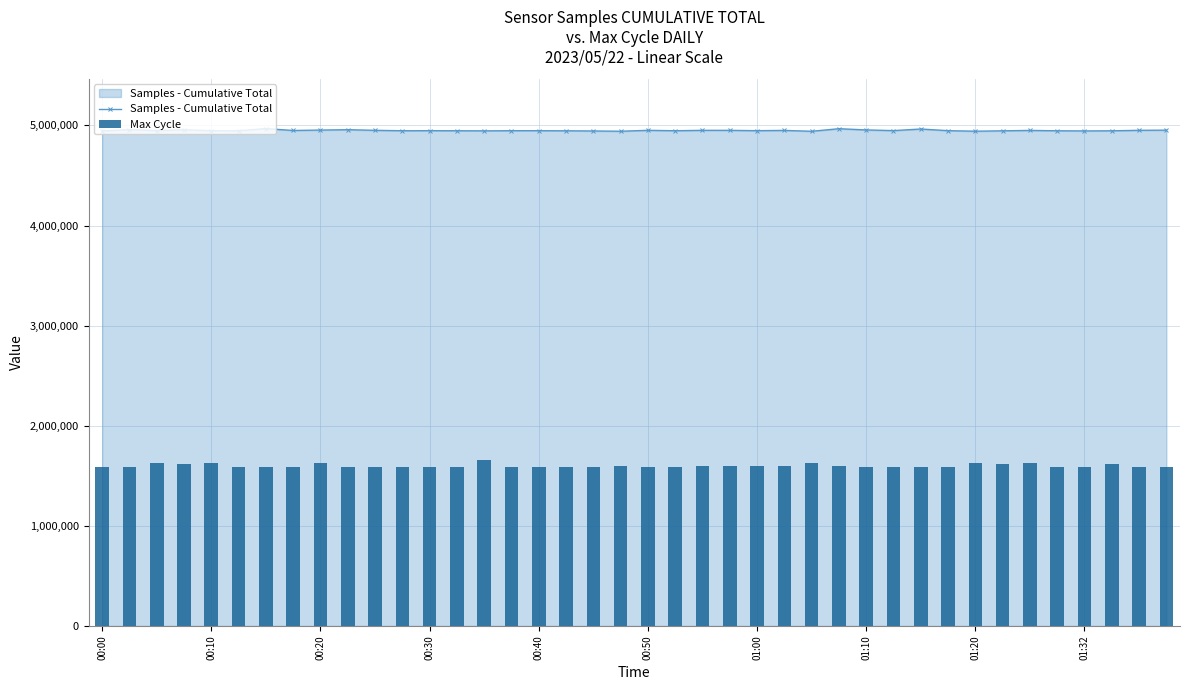

What is the sum of all Samples - Cumulative Total values?

197978981